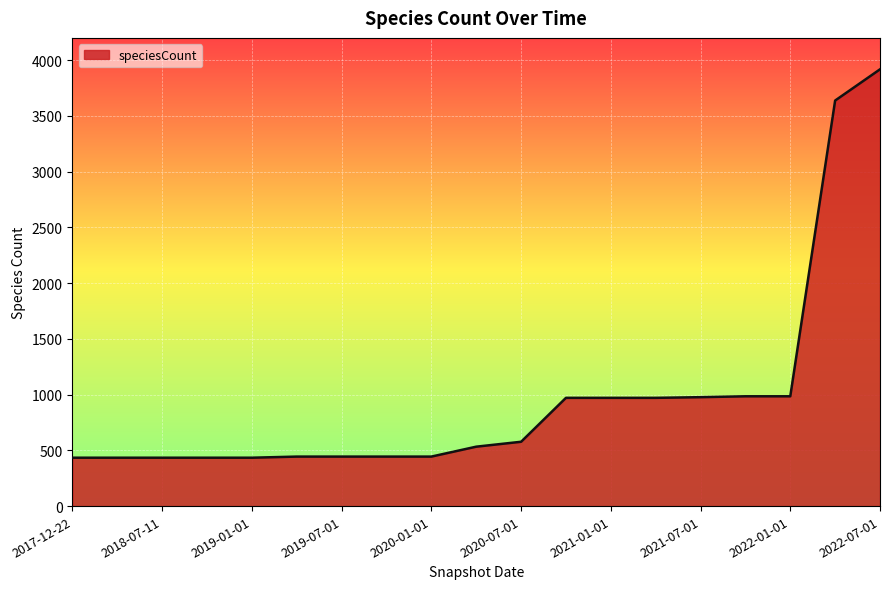

How many values are below 533?

9